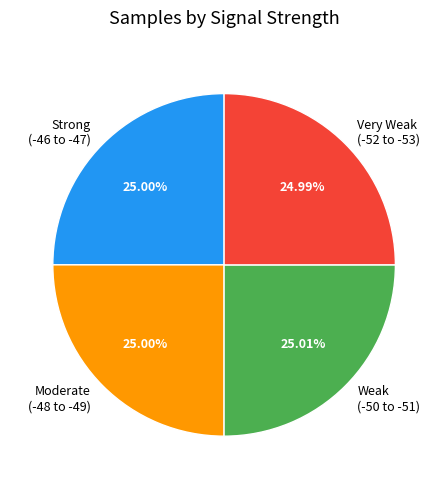

Approximately how many times larger is the value at Very Weak (-52 to -53) compared to Strong (-46 to -47)?

1.0